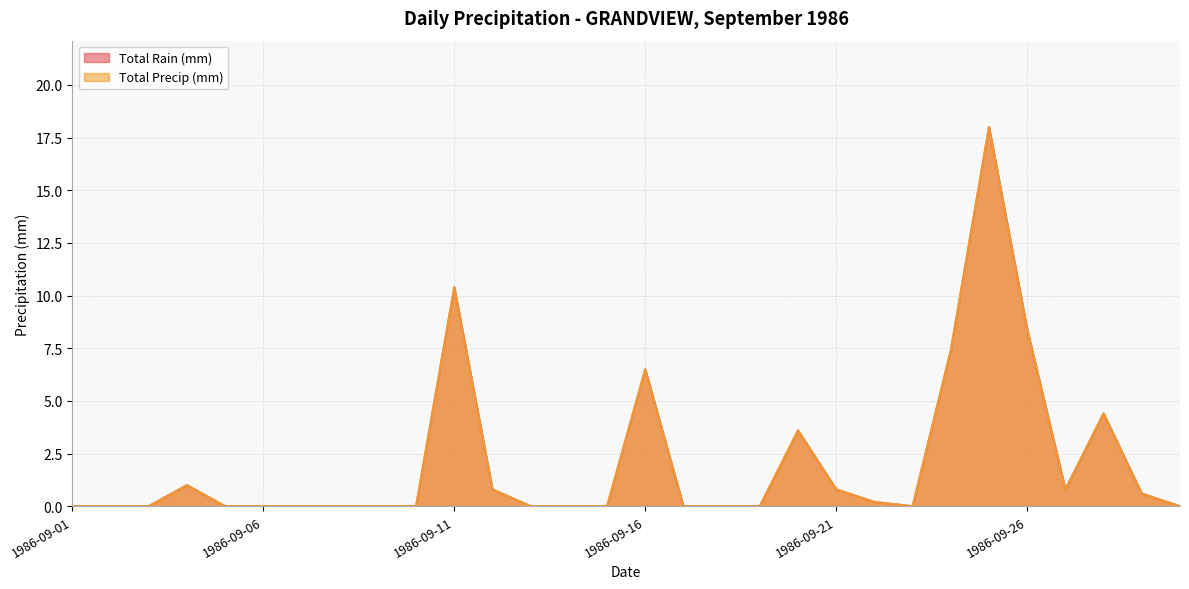

Which label corresponds to the smallest value in the chart?

1986-09-01